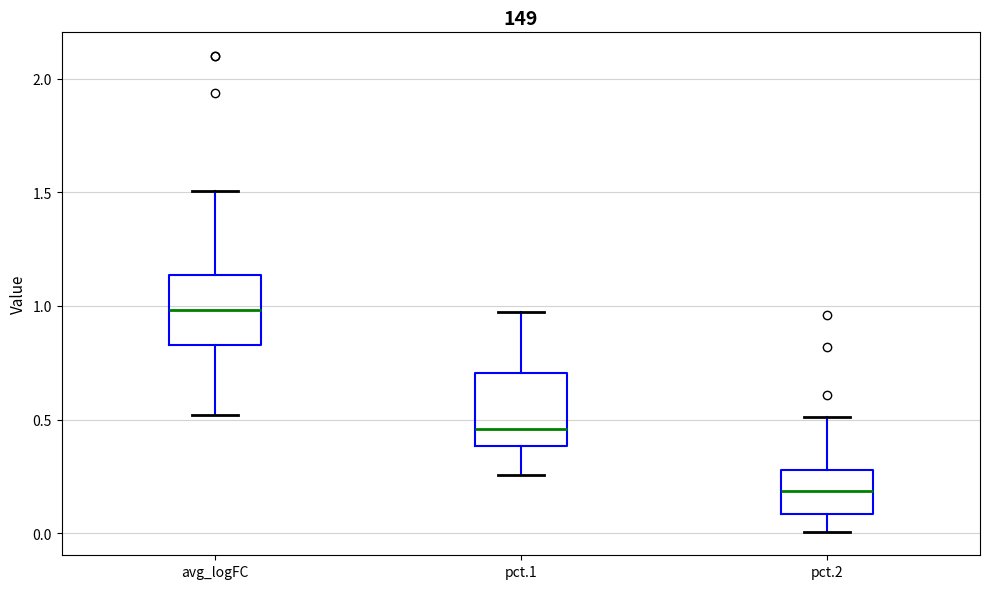

Which box's median line is the highest?

avg_logFC